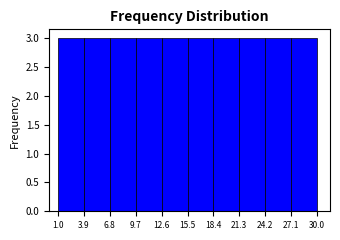

What is the height of the bar covering 18.4 to 21.3 on the x-axis? The values are not printed on the chart, so give them approximately, as read against the axis.

3